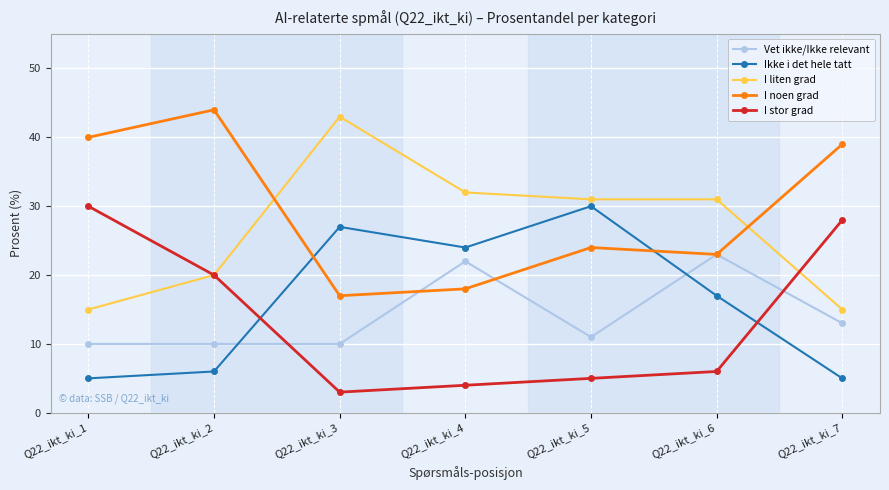

How many intersections are there between I stor grad and Vet ikke/Ikke relevant?

2